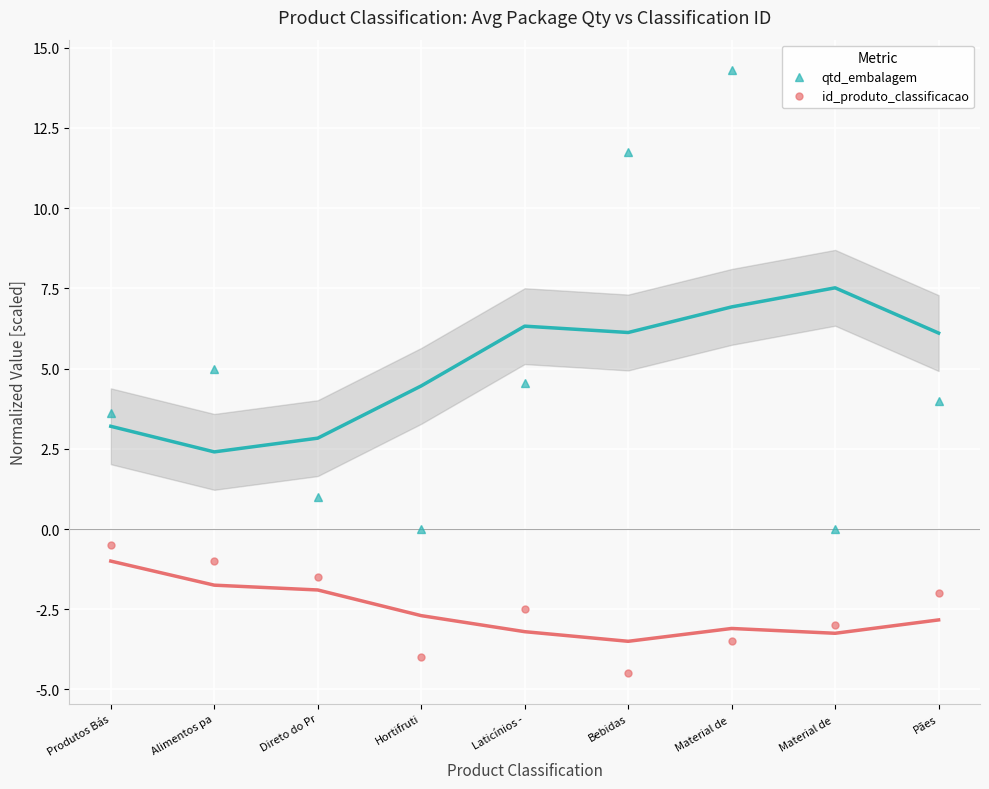

At which label does qtd_embalagem first exceed 4?

Alimentos pa